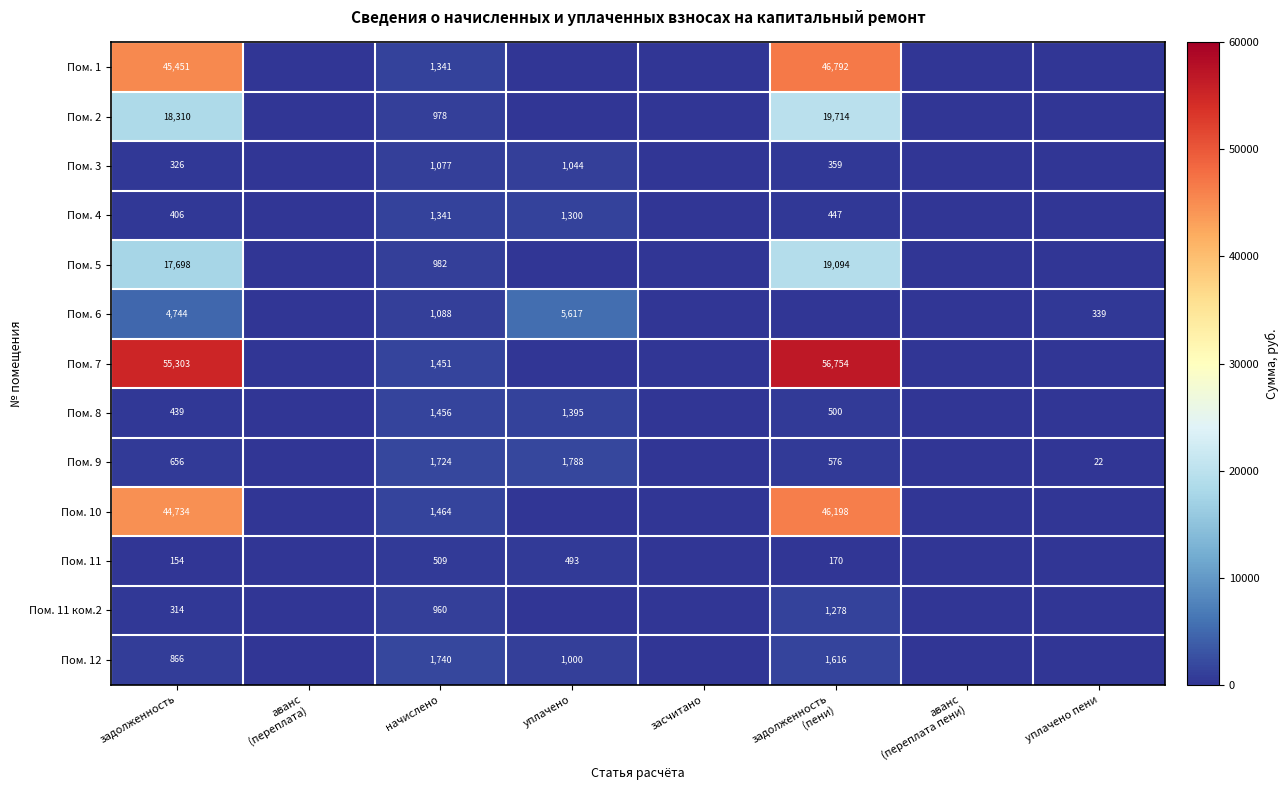

How many series are shown in this chart?

13